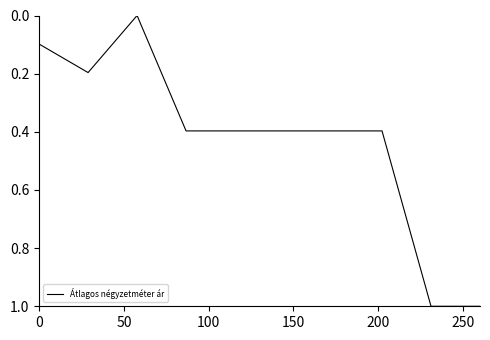

What is the greatest value displayed?

1.0